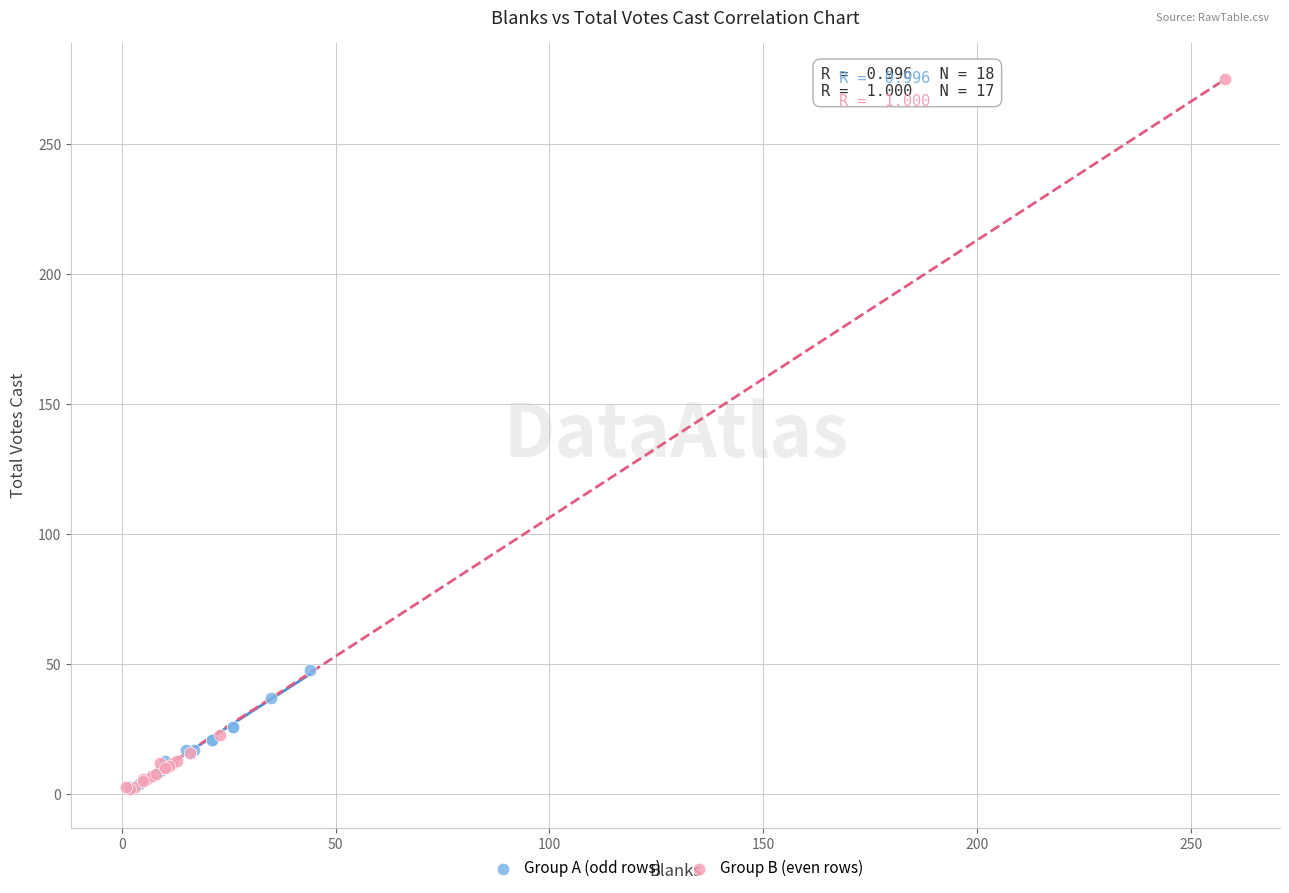

What are all the series names shown in the legend?

Group A (odd rows), Group B (even rows)